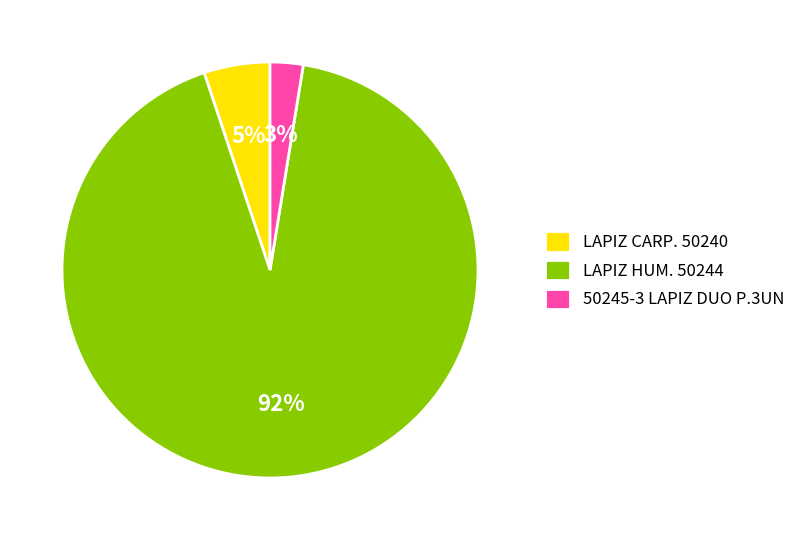

To the nearest percent, what is the average slice percentage?

33%